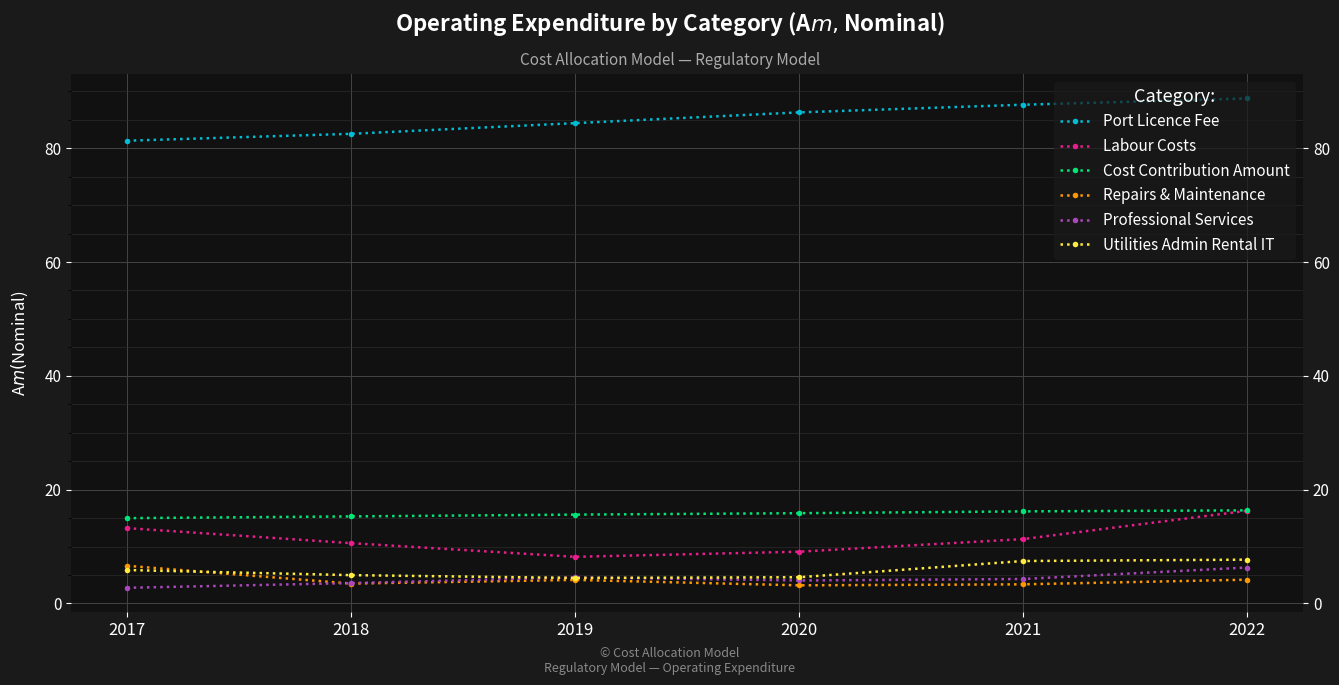

Between 2017 and 2022, which is larger?

2022